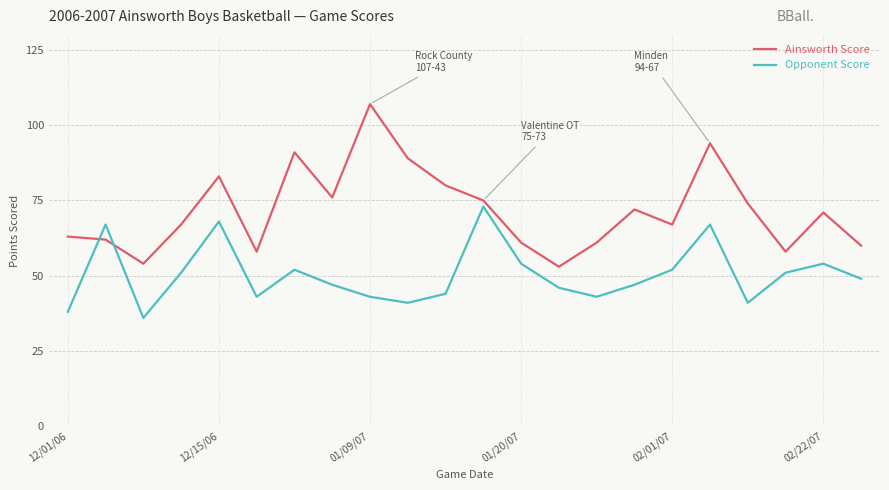

Which series has the largest range (max minus min)?

Ainsworth Score